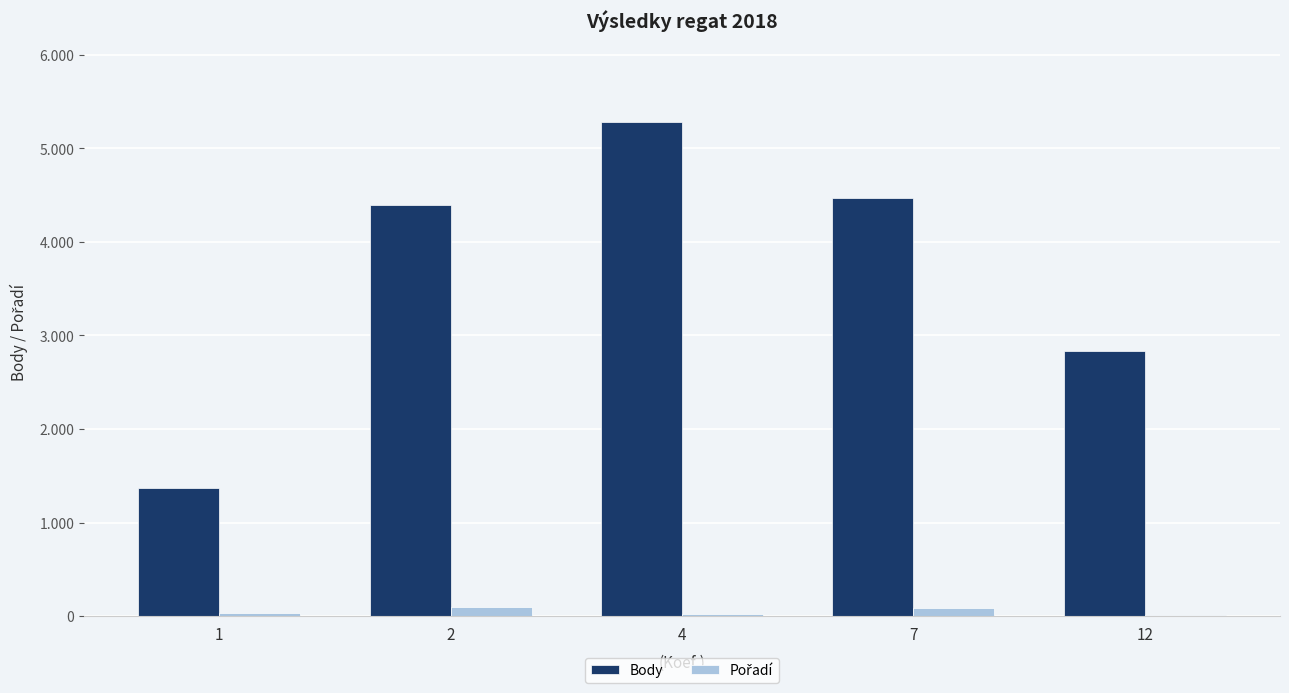

Which label corresponds to the smallest value in the chart?

12